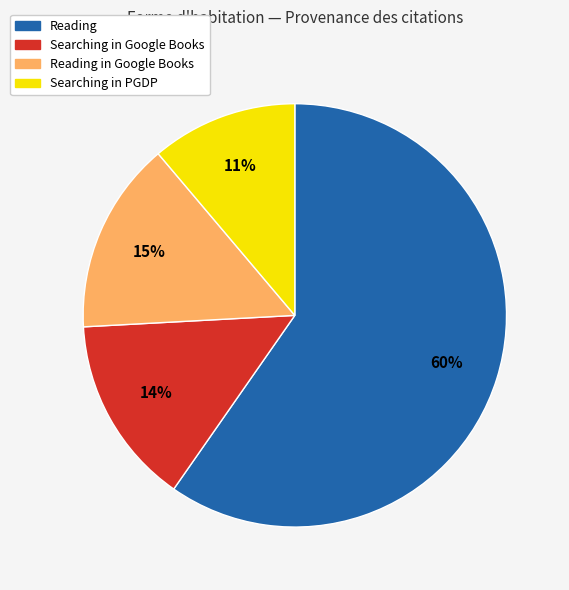

To the nearest percent, what is the average slice percentage?

25%